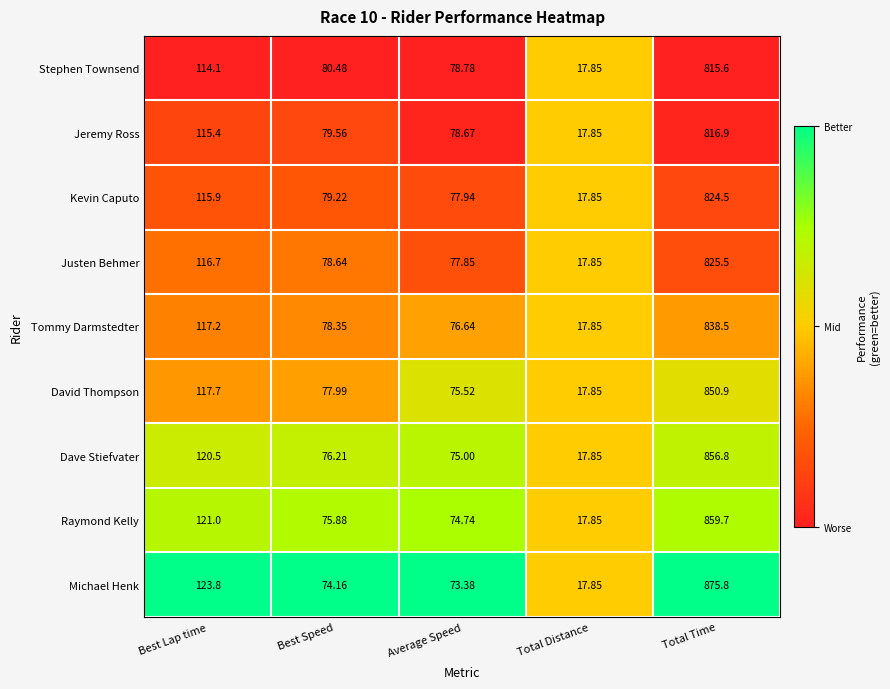

Rank the categories by Kevin Caputo value from lowest to highest.

Total Distance, Average Speed, Best Speed, Best Lap time, Total Time